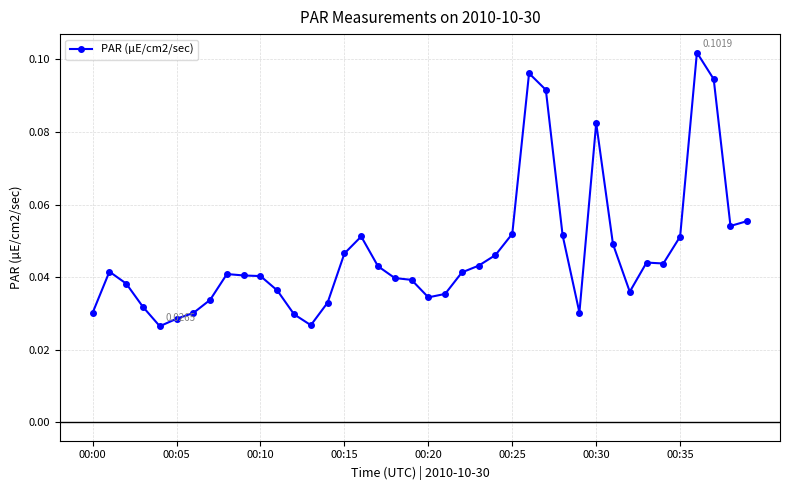

Does the chart display data point markers on the line(s)?

Yes